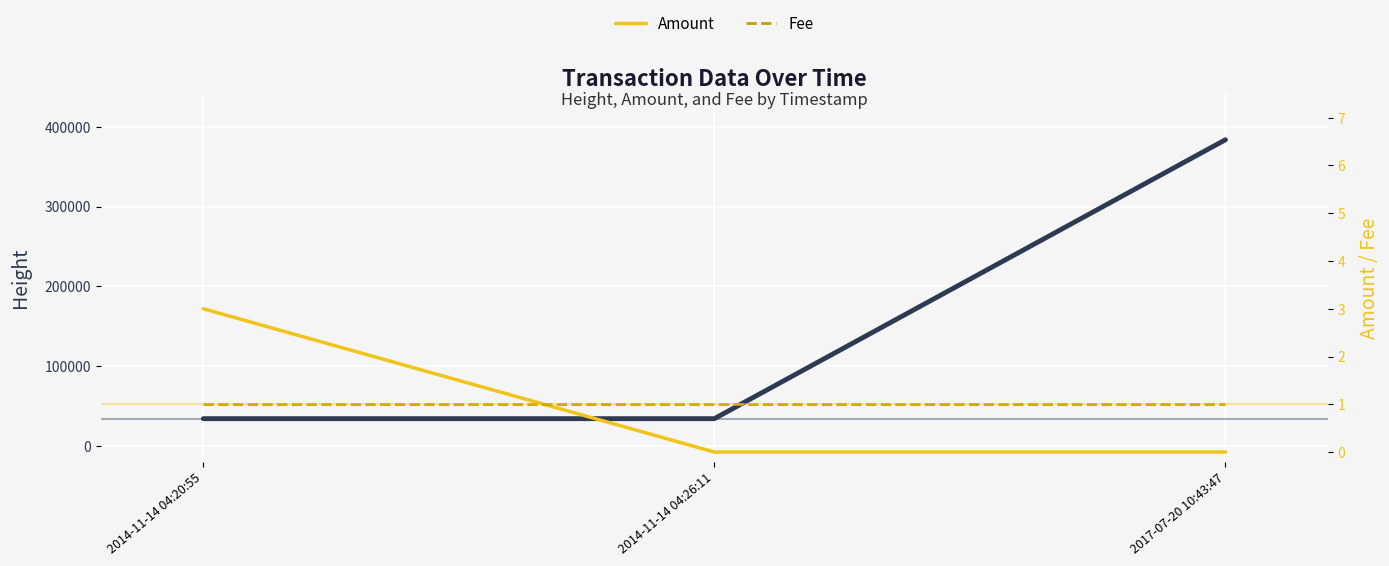

What is the label of the 1st point from the left?

2014-11-14 04:20:55